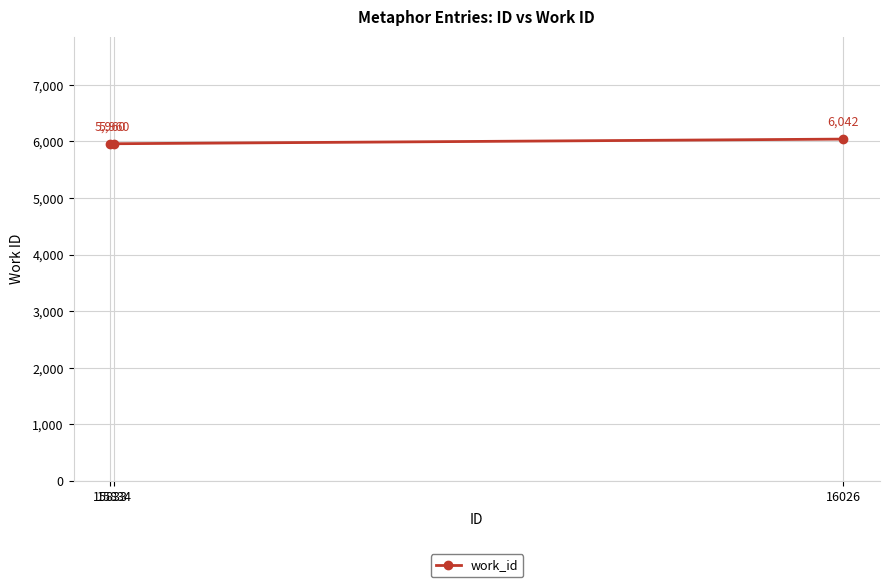

Approximately how many times larger is the value at 16026 compared to 15834?

1.0